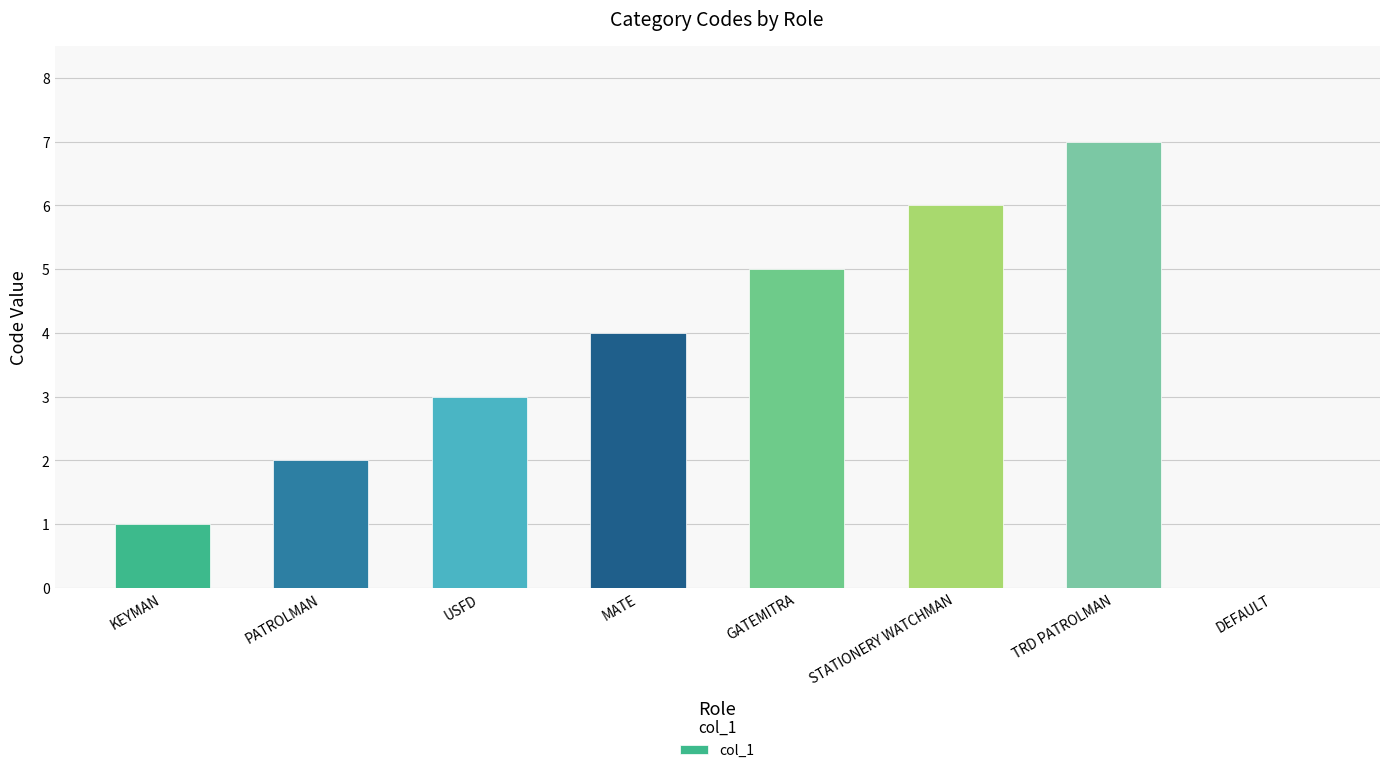

Between GATEMITRA and DEFAULT, which is larger?

GATEMITRA